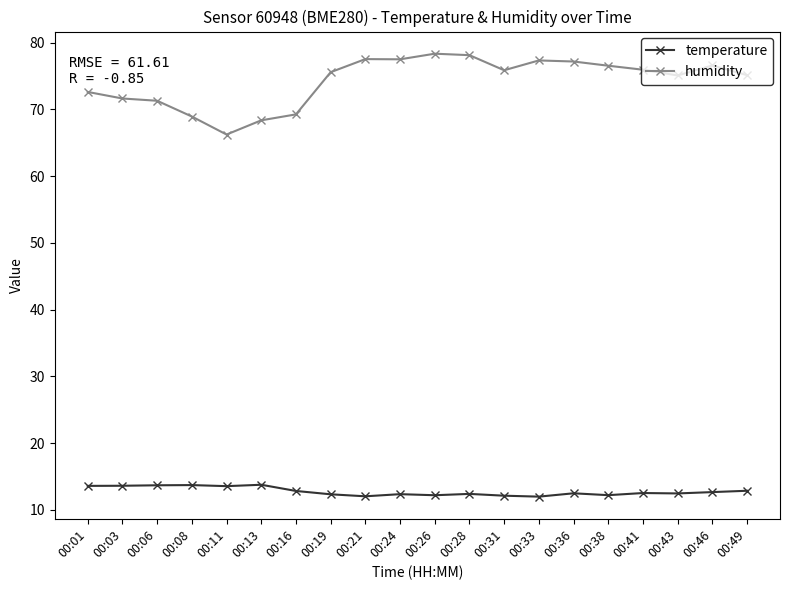

What is the minimum value shown in the chart?

12.0